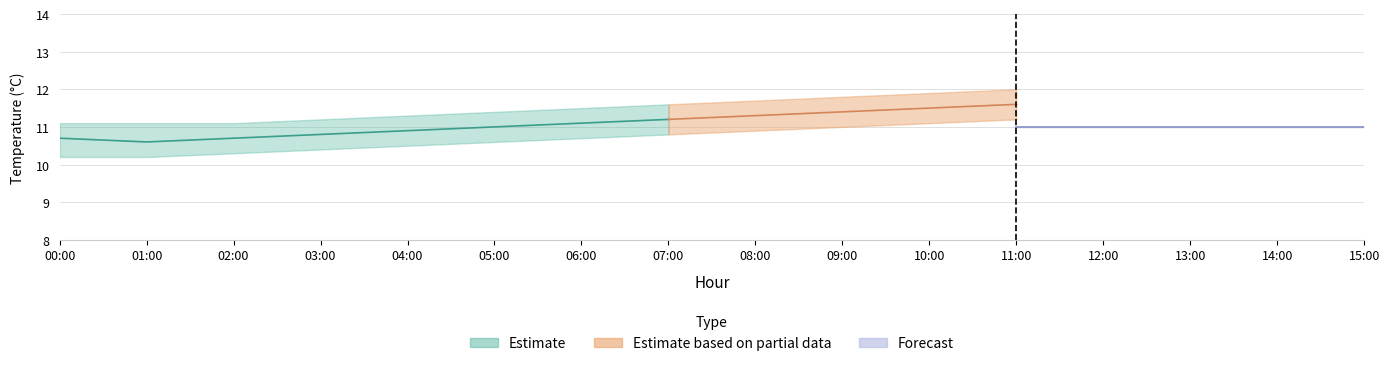

Does the chart display data point markers on the line(s)?

No